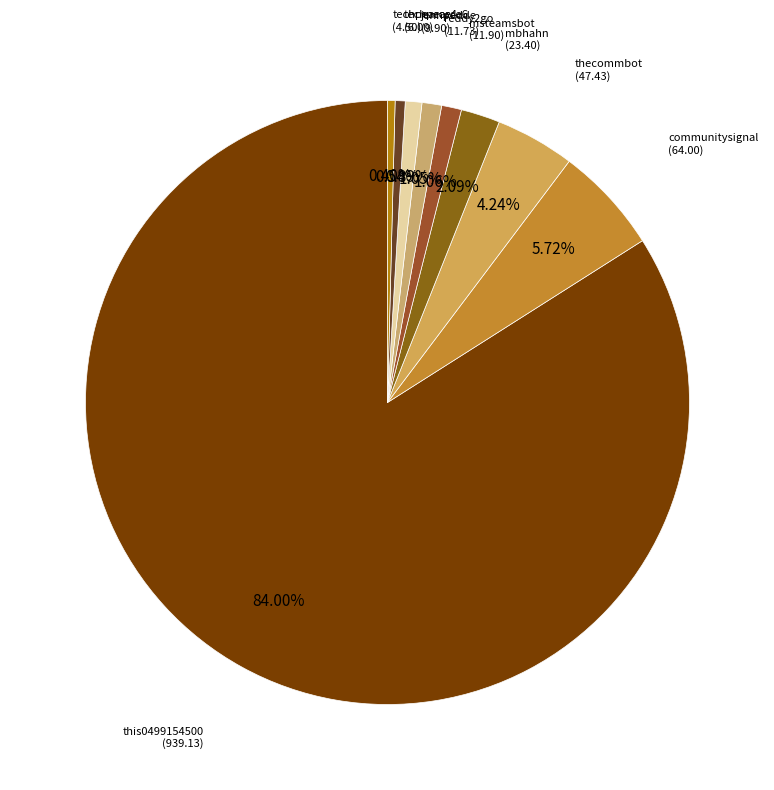

How many slices are in this pie chart?

9